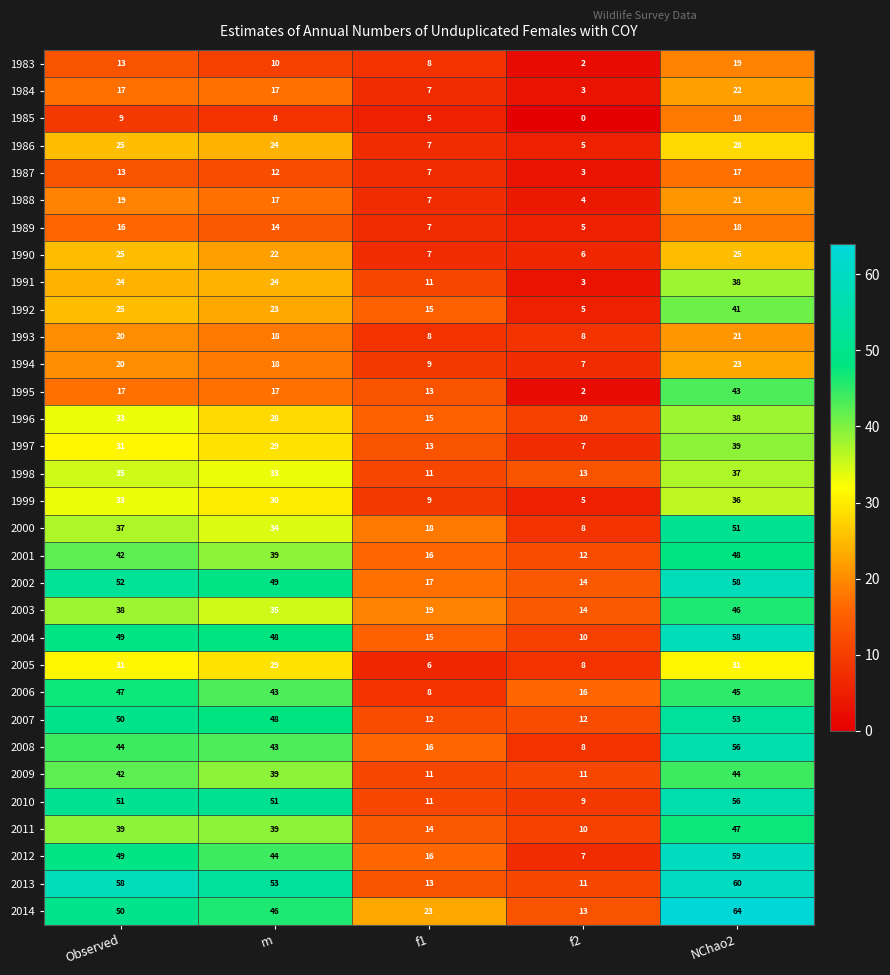

Which category has the highest value across all series?

NChao2